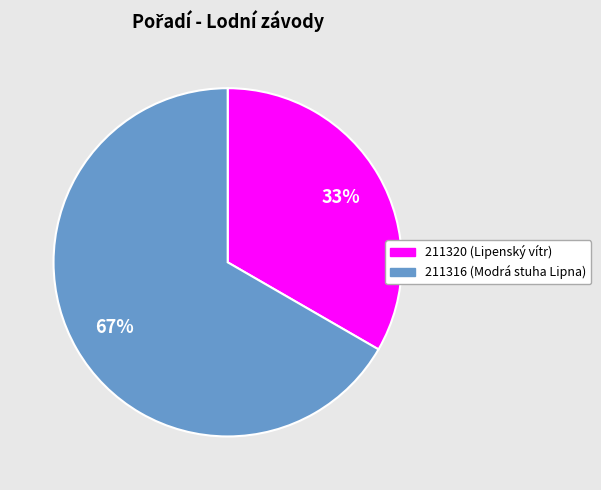

Do 211320 and 211316 together represent more than half of the pie?

Yes